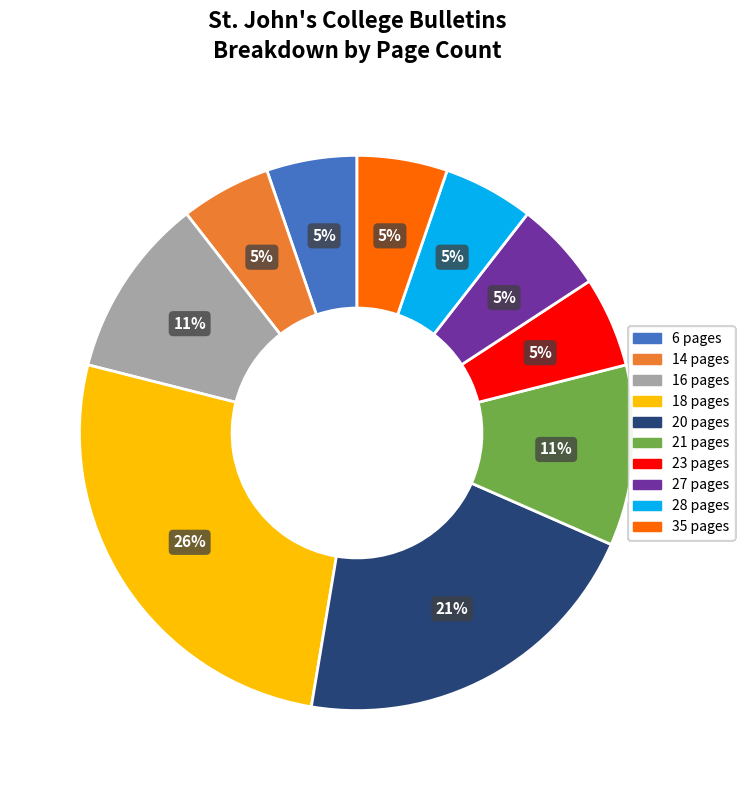

Between 14 pages and 16 pages, which is larger?

16 pages